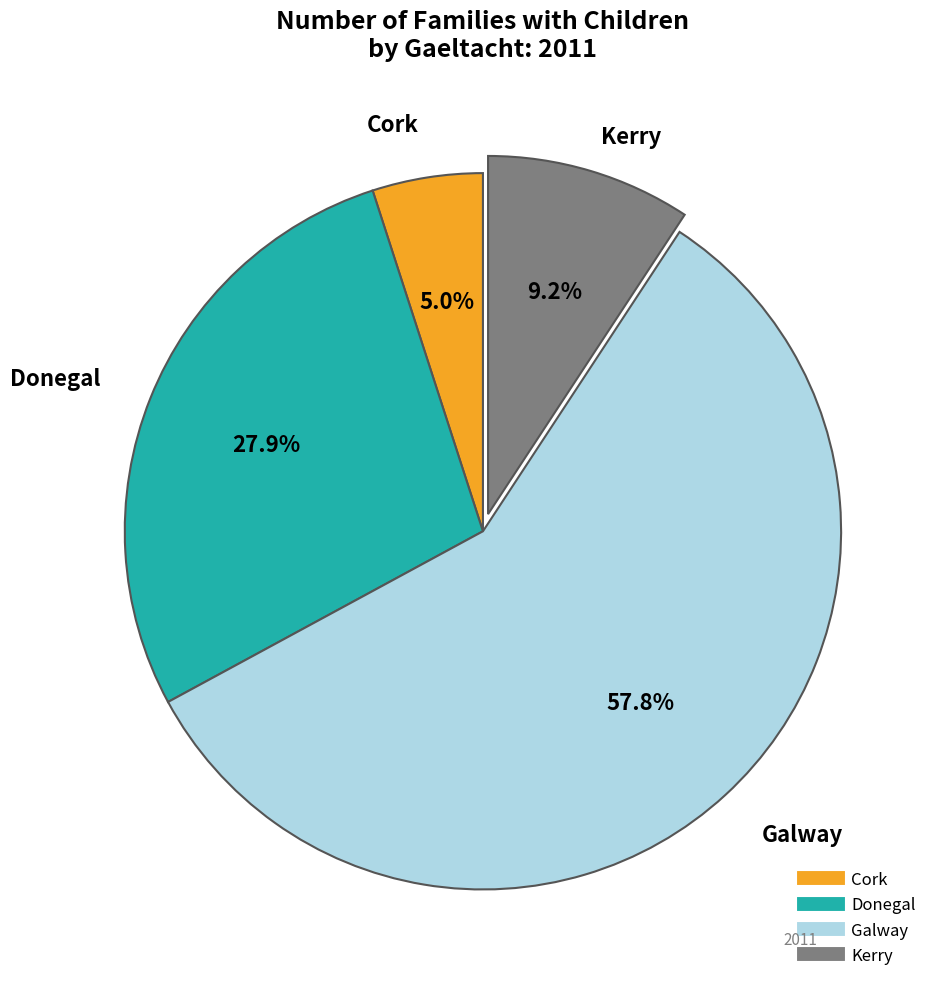

What percentage is the Galway slice, to the nearest percent?

58%